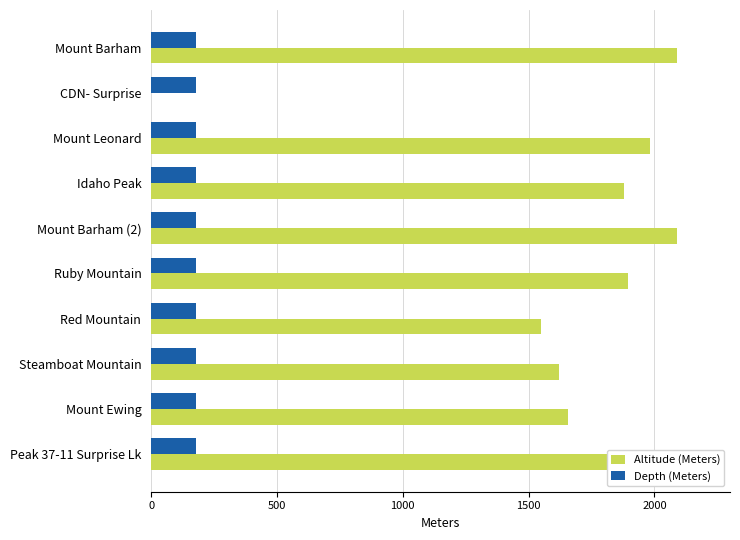

Which series has the largest total across all categories?

Altitude (Meters)